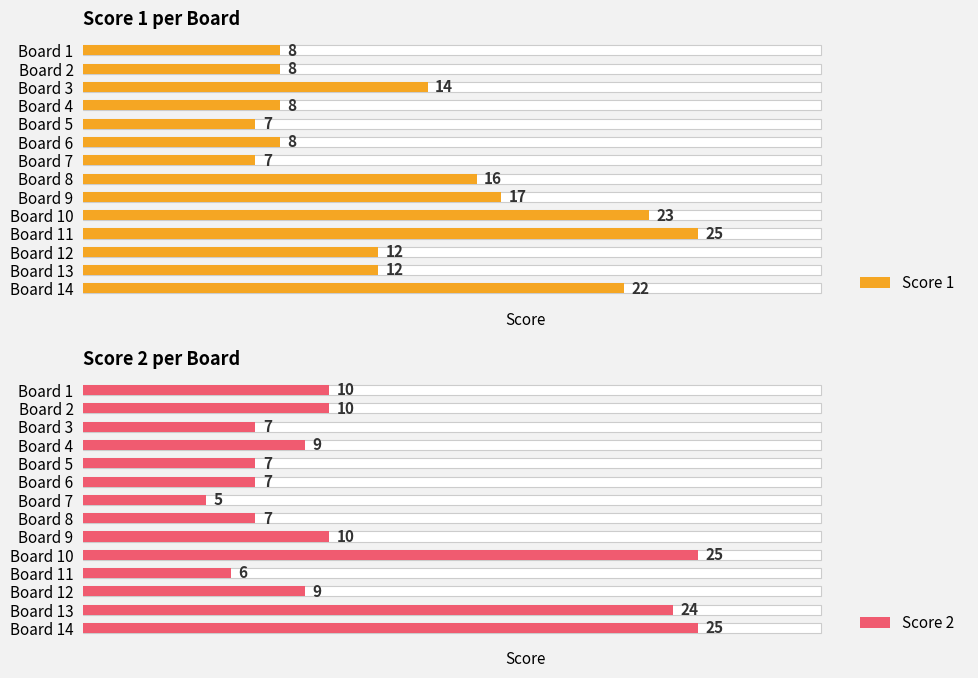

Rank the series by their average value, from lowest to highest.

Score 2, Score 1